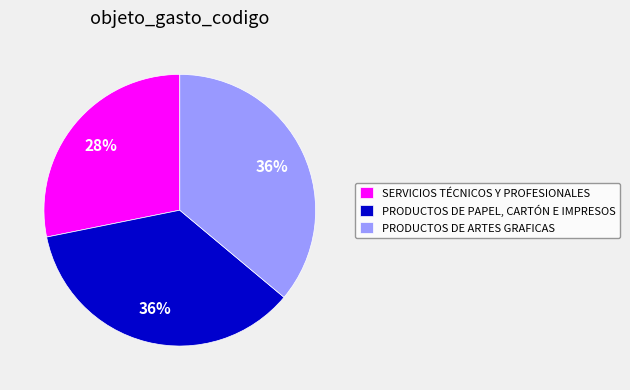

To the nearest percent, what percentage of the pie is PRODUCTOS DE PAPEL, CARTÓN E IMPRESOS?

36%